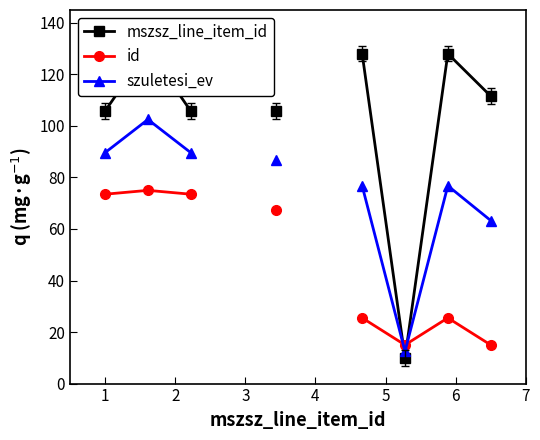

At which category is the sum across all series the highest?

2